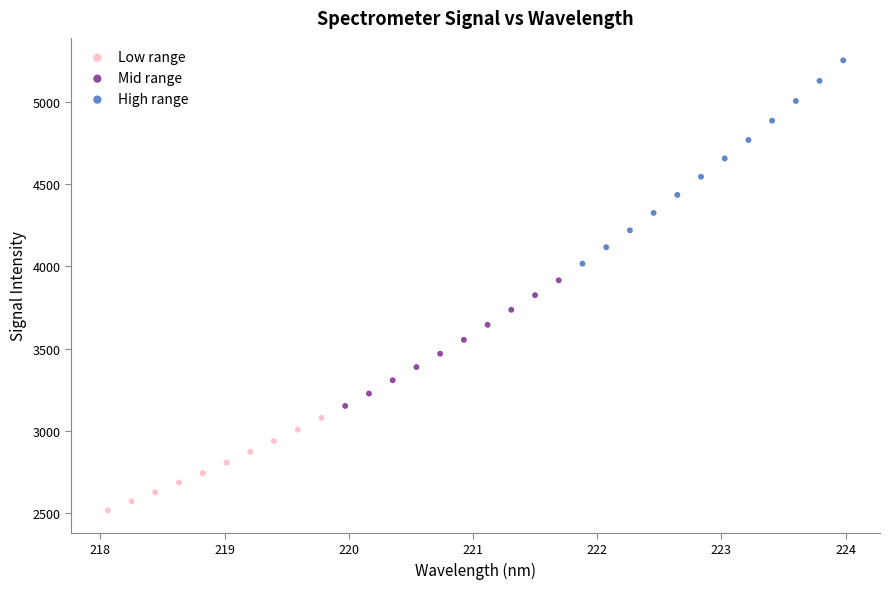

Which series reaches the maximum Y coordinate?

High range